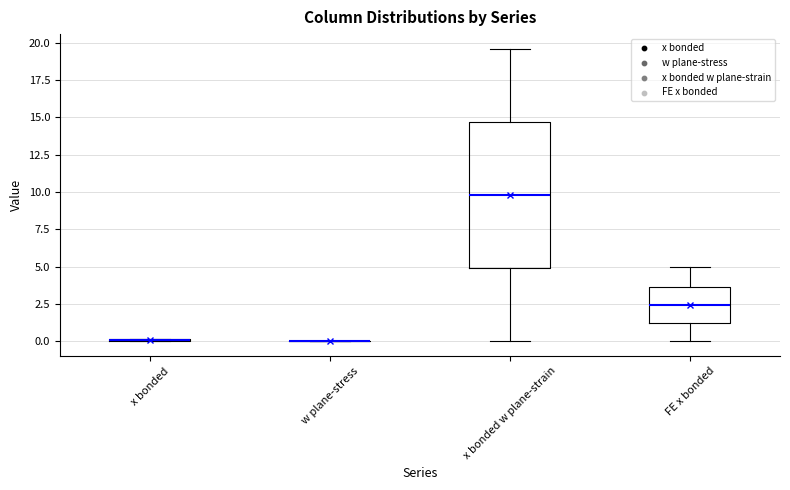

Reading left to right, read every box against the y-axis: the position of its median line, the range the box covers, and the ends of its whiskers. The values are not printed on the chart, so give them approximately, as read against the axis.

x bonded: box collapsed to a line at 0.0, whiskers 0.0 to 0.0
w plane-stress: box collapsed to a line at 0.0, whiskers 0.0 to 0.0
x bonded w plane-strain: median 10.0, box 5.0 to 14.5, whiskers 0.0 to 19.5
FE x bonded: median 2.5, box 1.0 to 3.5, whiskers 0.0 to 5.0